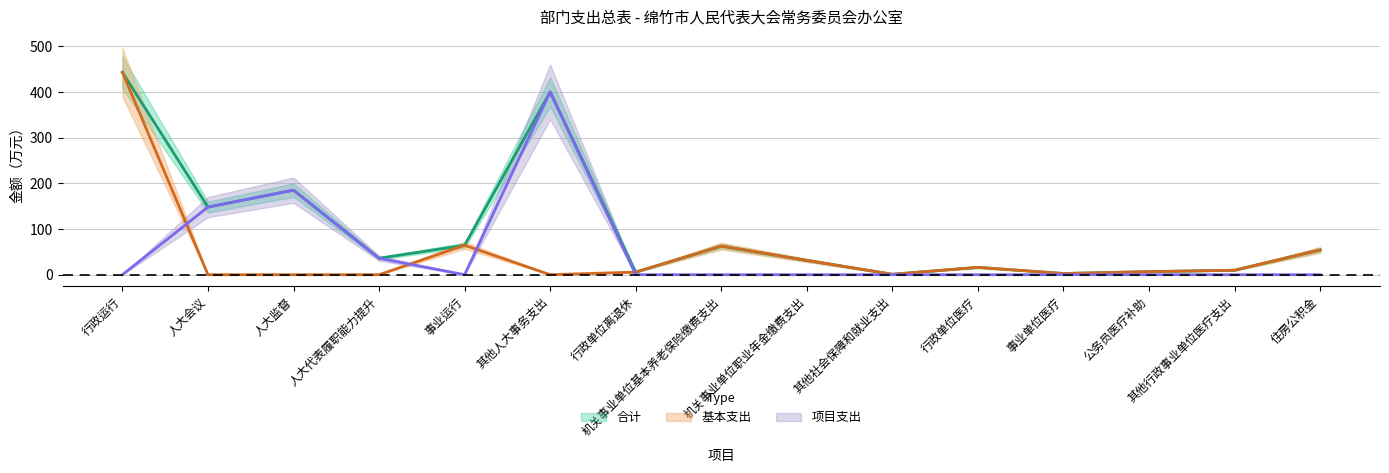

How many data points in 基本支出 are less than 6?

7